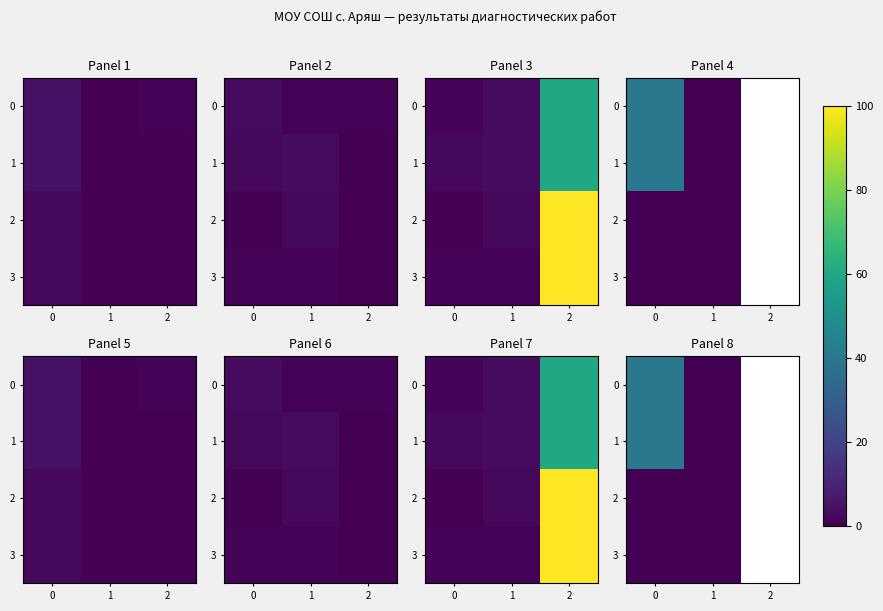

Count the row_0 values in the range 0 to 40.

2